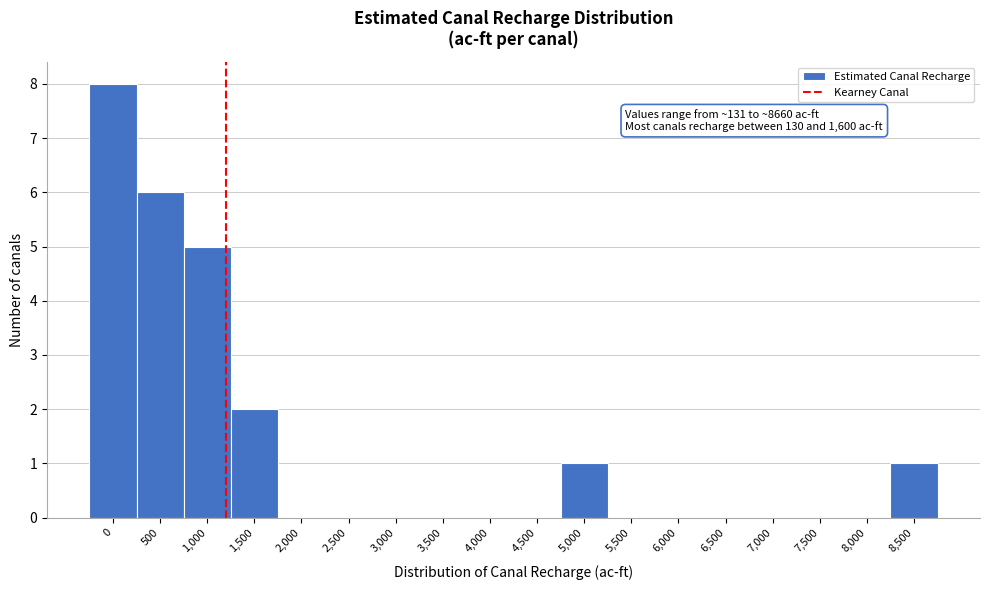

Reading right to left, transcribe all the data shown in this chart.

8,500=1	8,000=0	7,500=0	7,000=0	6,500=0	6,000=0	5,500=0	5,000=1	4,500=0	4,000=0	3,500=0	3,000=0	2,500=0	2,000=0	1,500=2	1,000=5	500=6	0=8